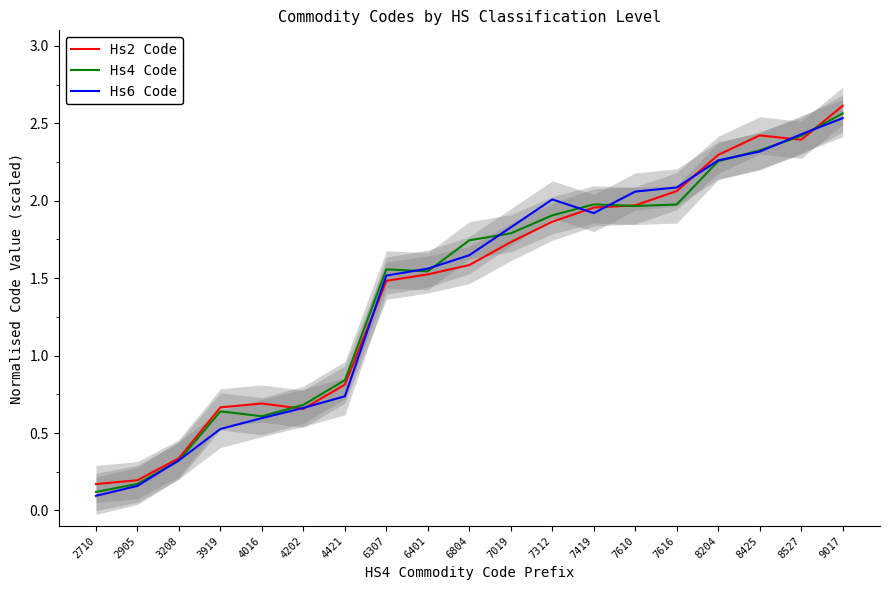

The Hs2 Code series shows 2.1 at 7616. True or false?

True